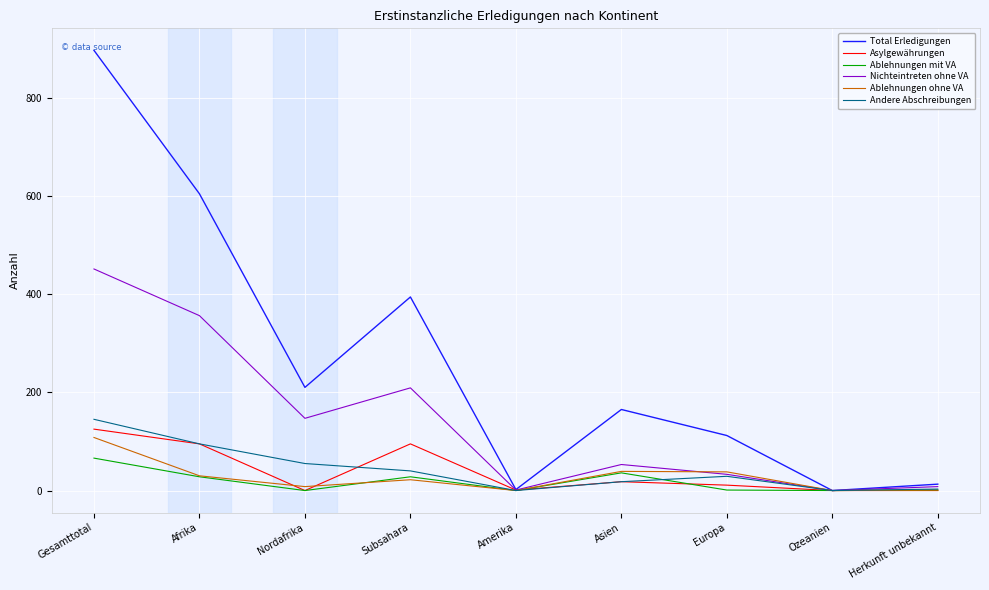

The Asylgewährungen series shows -58 at Nordafrika. True or false?

False